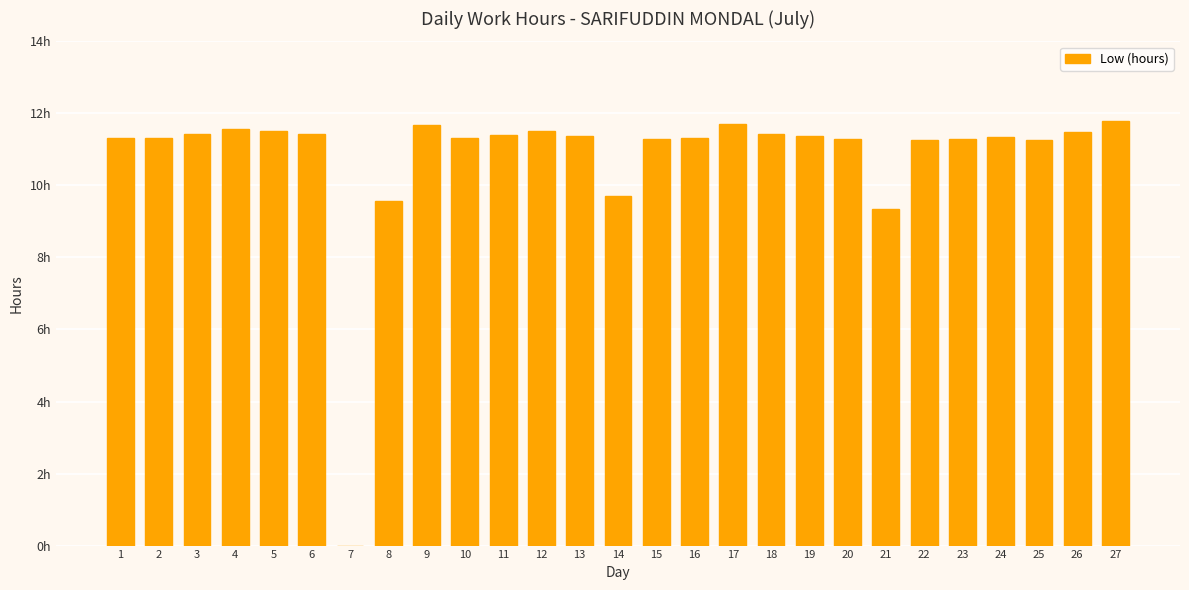

What value does the data have at 12?

11.5